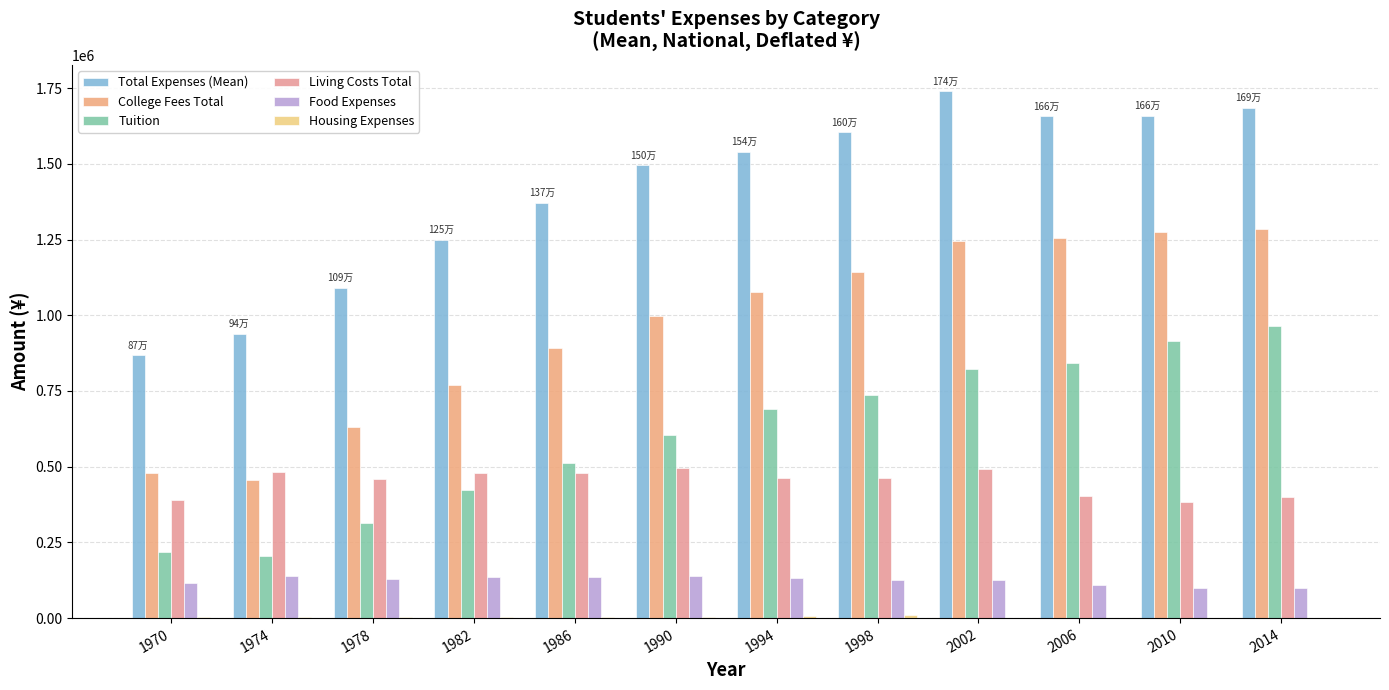

Rank the series at 2014 from highest to lowest value.

Total Expenses (Mean), College Fees Total, Tuition, Living Costs Total, Food Expenses, Housing Expenses